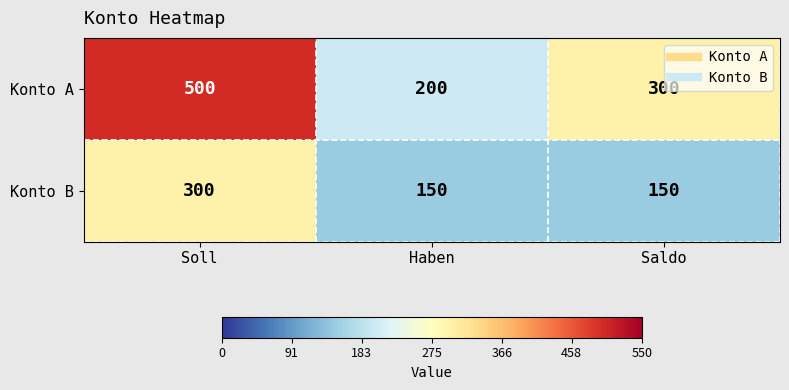

What is the spread (max minus min) of values at Saldo?

150